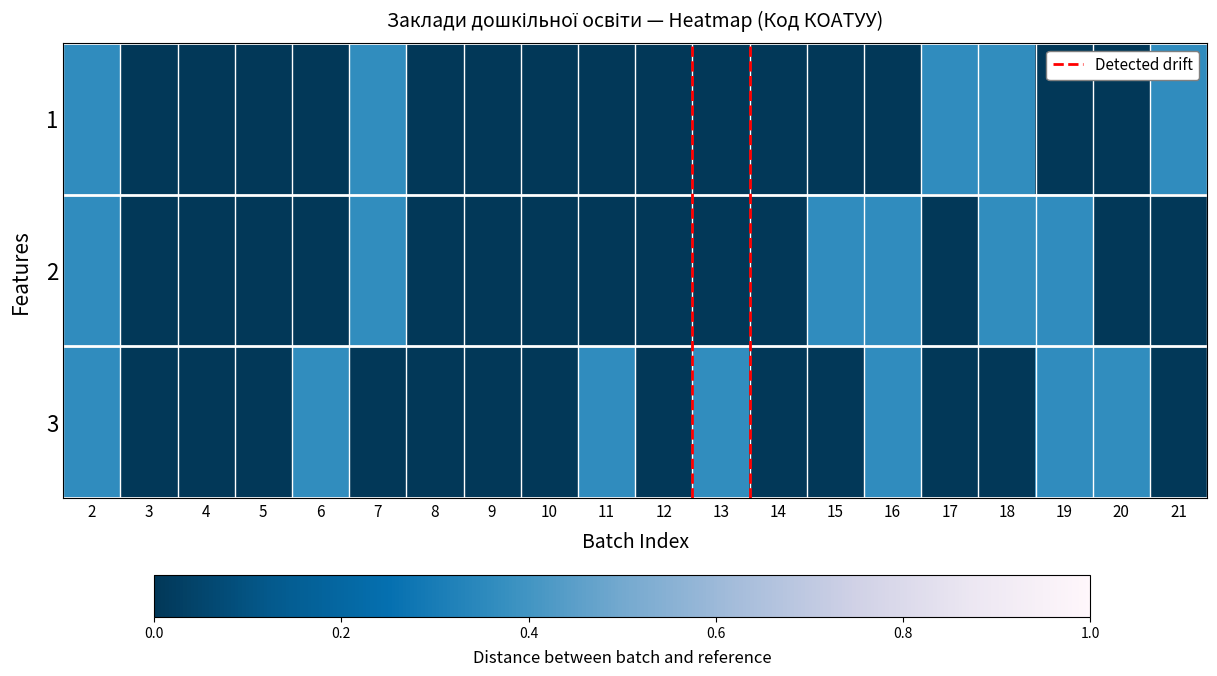

At how many categories does at least one series exceed 0?

12